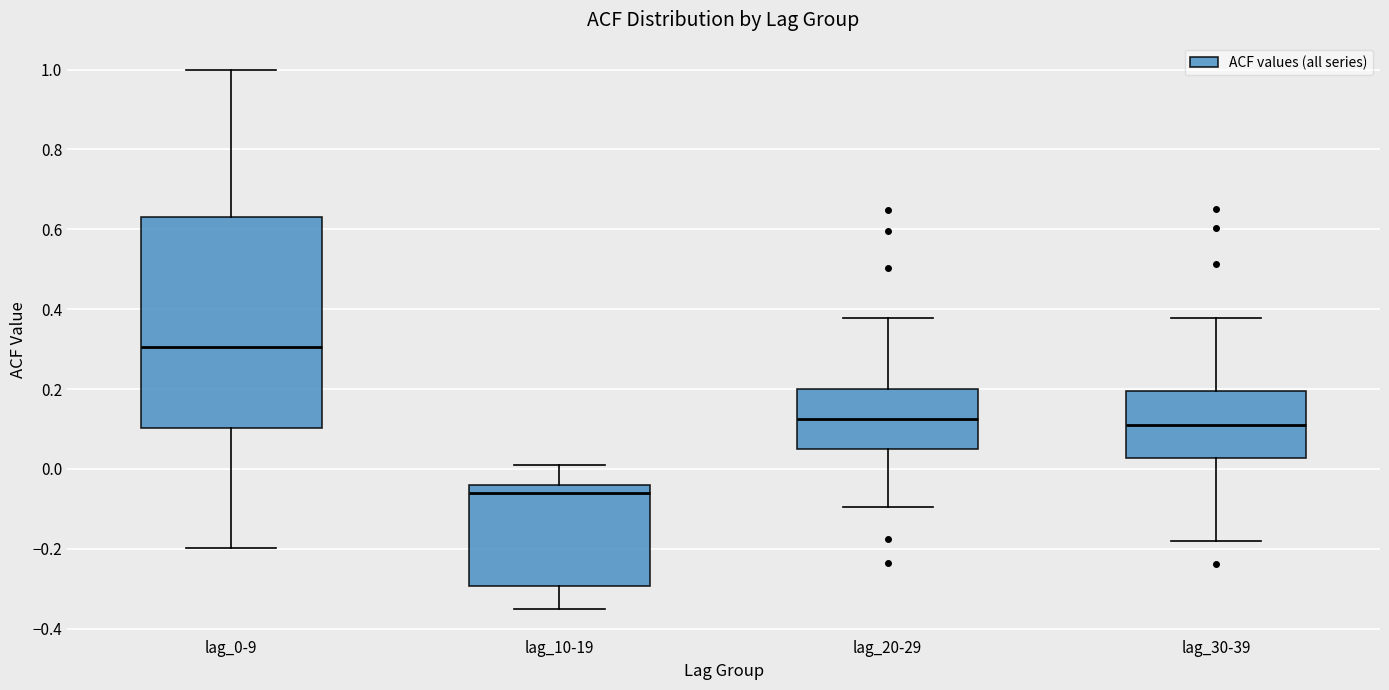

Comparing the boxes themselves (not the whiskers), which one is the tallest?

lag_0-9